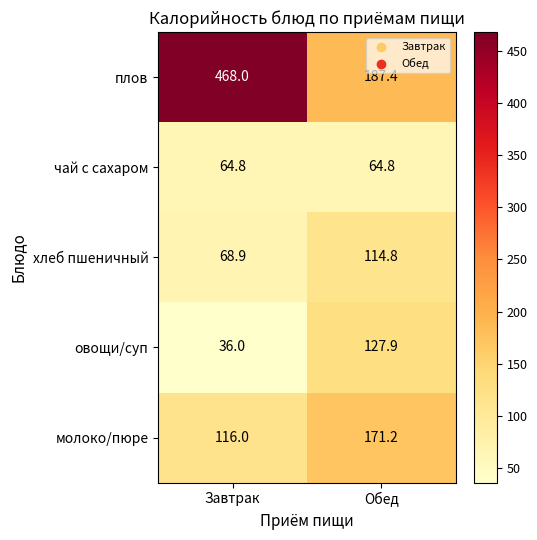

The овощи/суп series shows 72.4 at Обед. True or false?

False